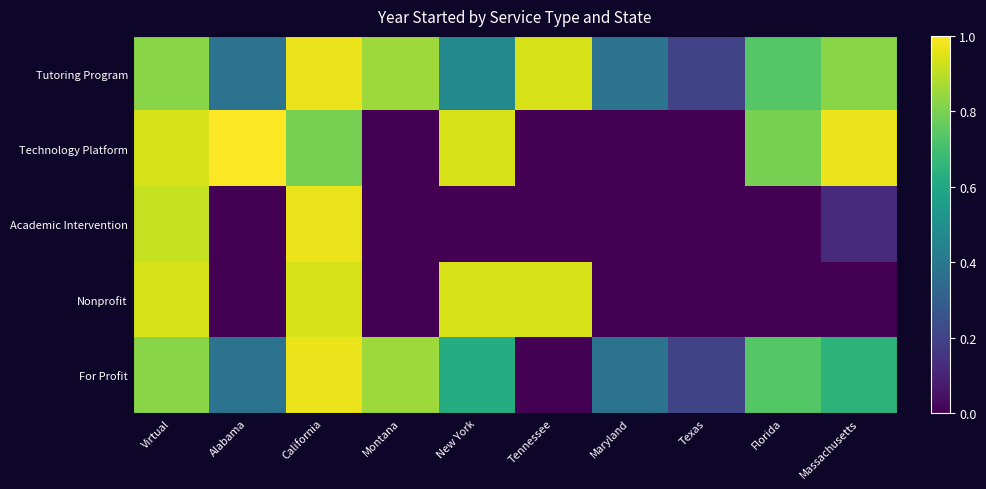

At how many categories does at least one series exceed 0?

10